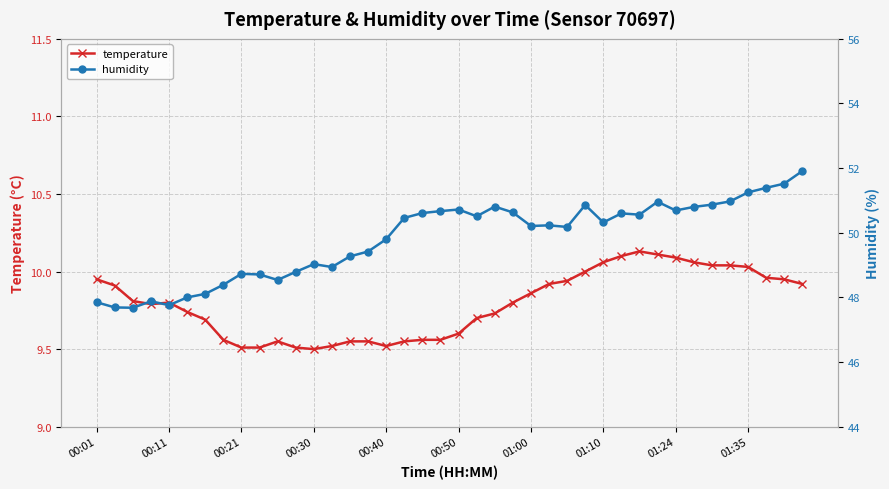

Does the chart display data point markers on the line(s)?

Yes